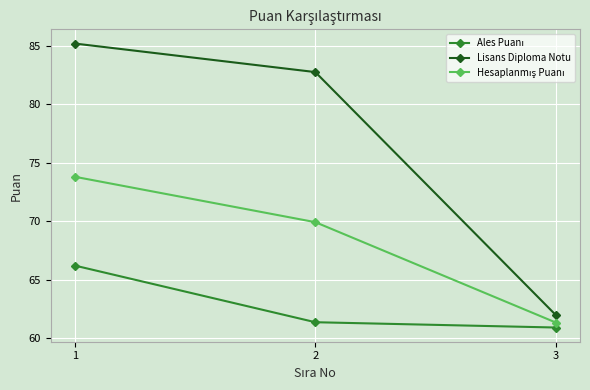

How many lines are shown in the chart?

3